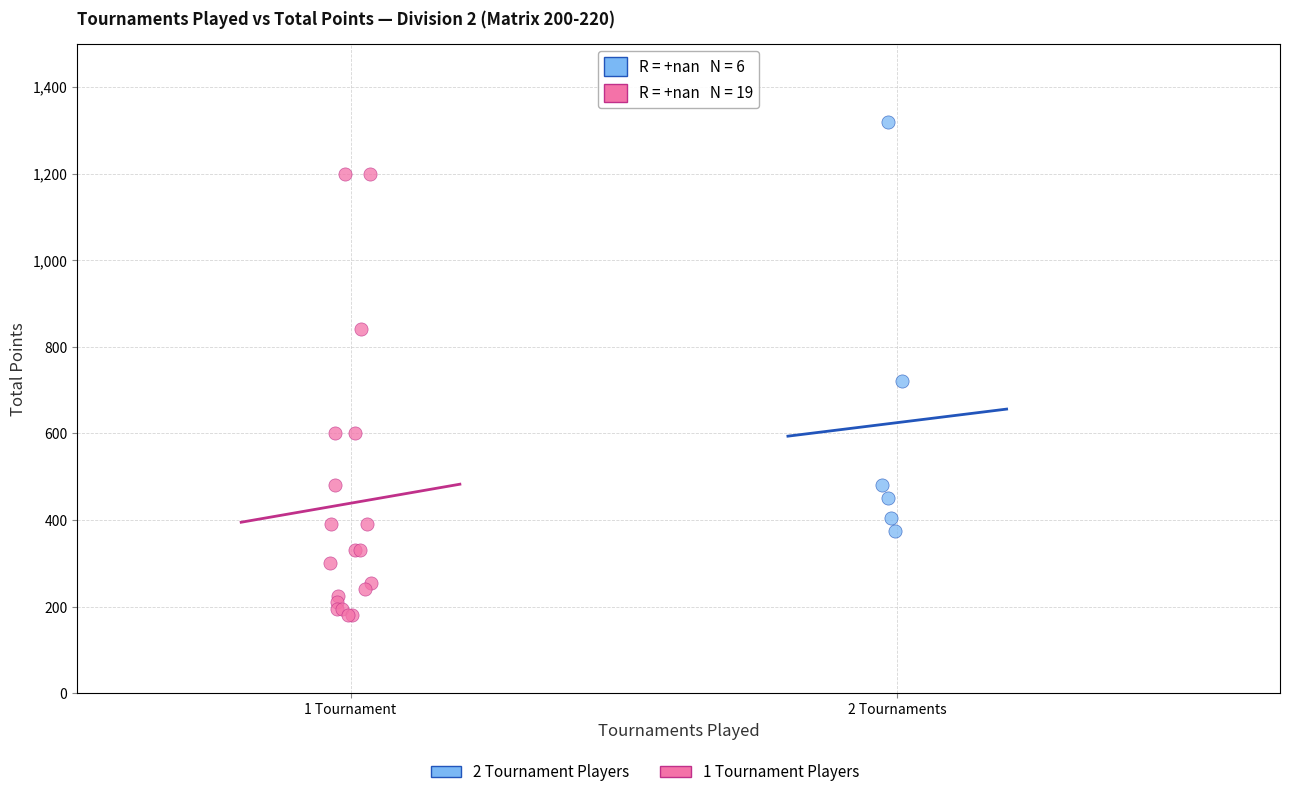

Which series has the widest spread of Y values?

1 Tournament Players